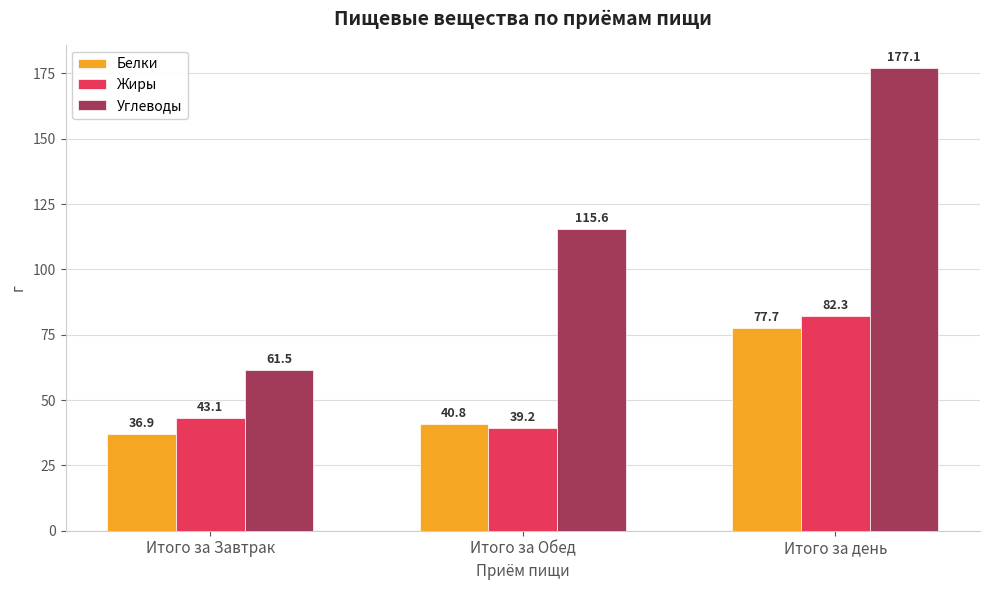

What position from the right is Итого за Завтрак?

3